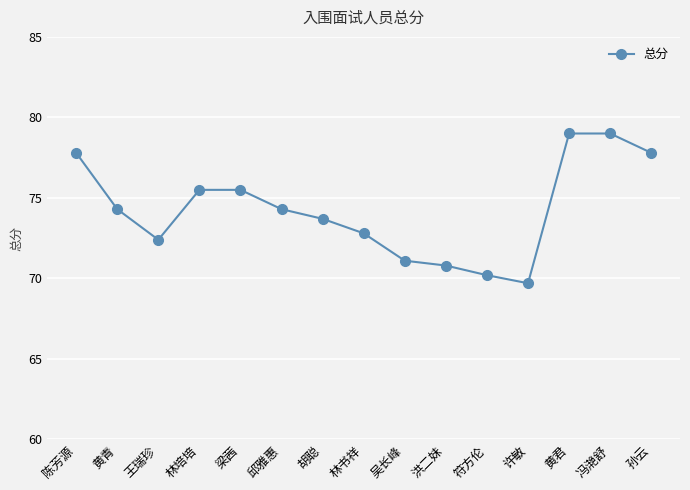

What is the difference between the maximum and minimum values?

9.3